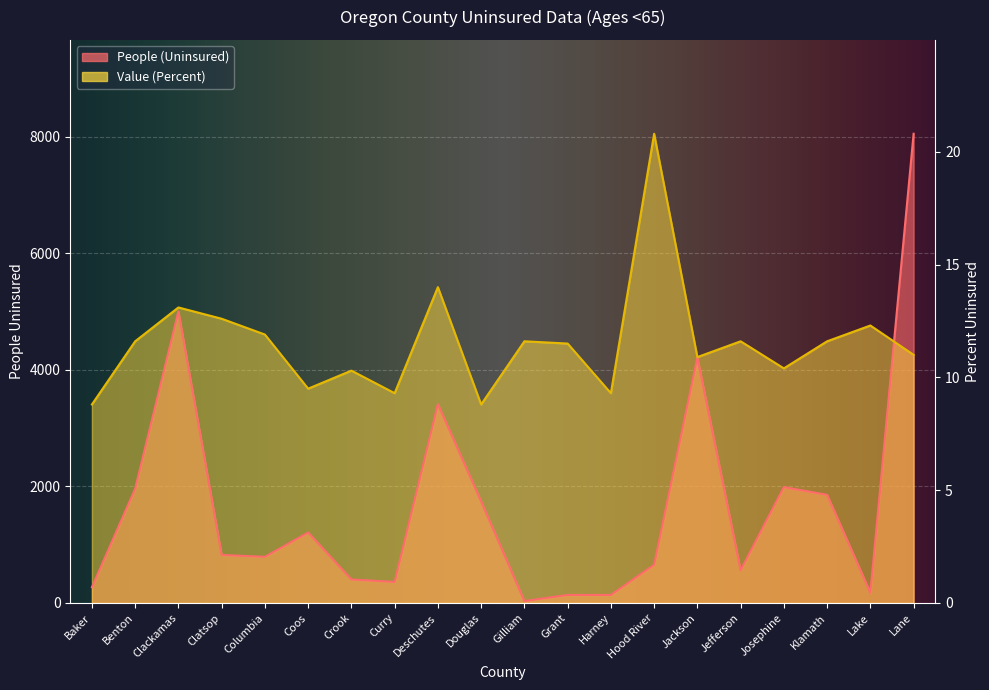

At which label is People (Uninsured) closest to 4041?

Jackson